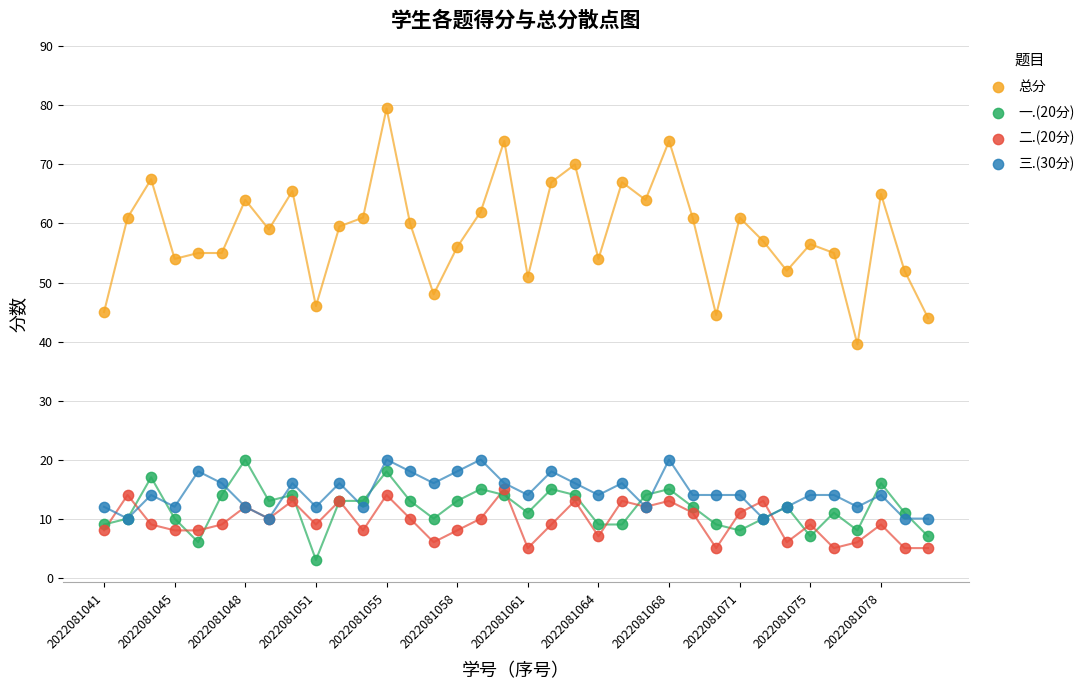

Which series has the widest spread of Y values?

总分